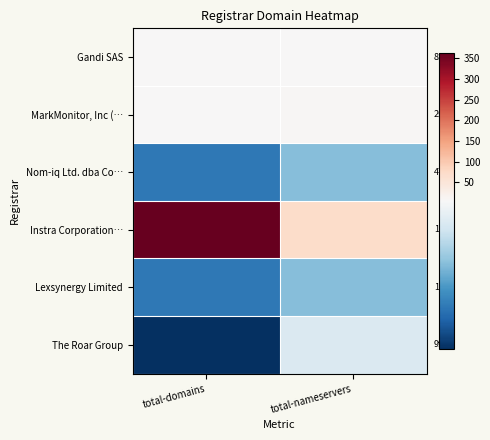

Is the value of MarkMonitor, Inc (… at total-nameservers greater than the value of Nom-iq Ltd. dba Co… at total-nameservers?

No